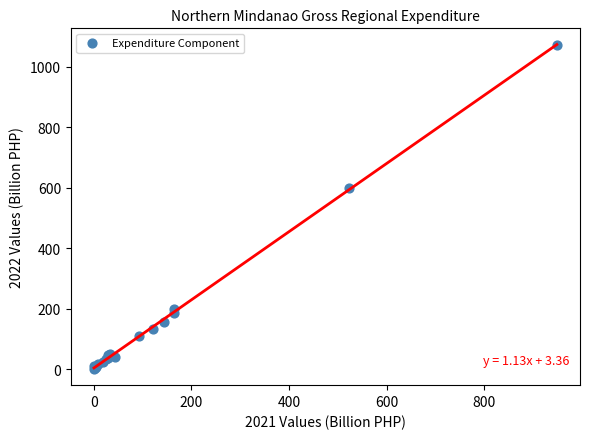

What Y value in the scatter plot is closest to 535?

599.6